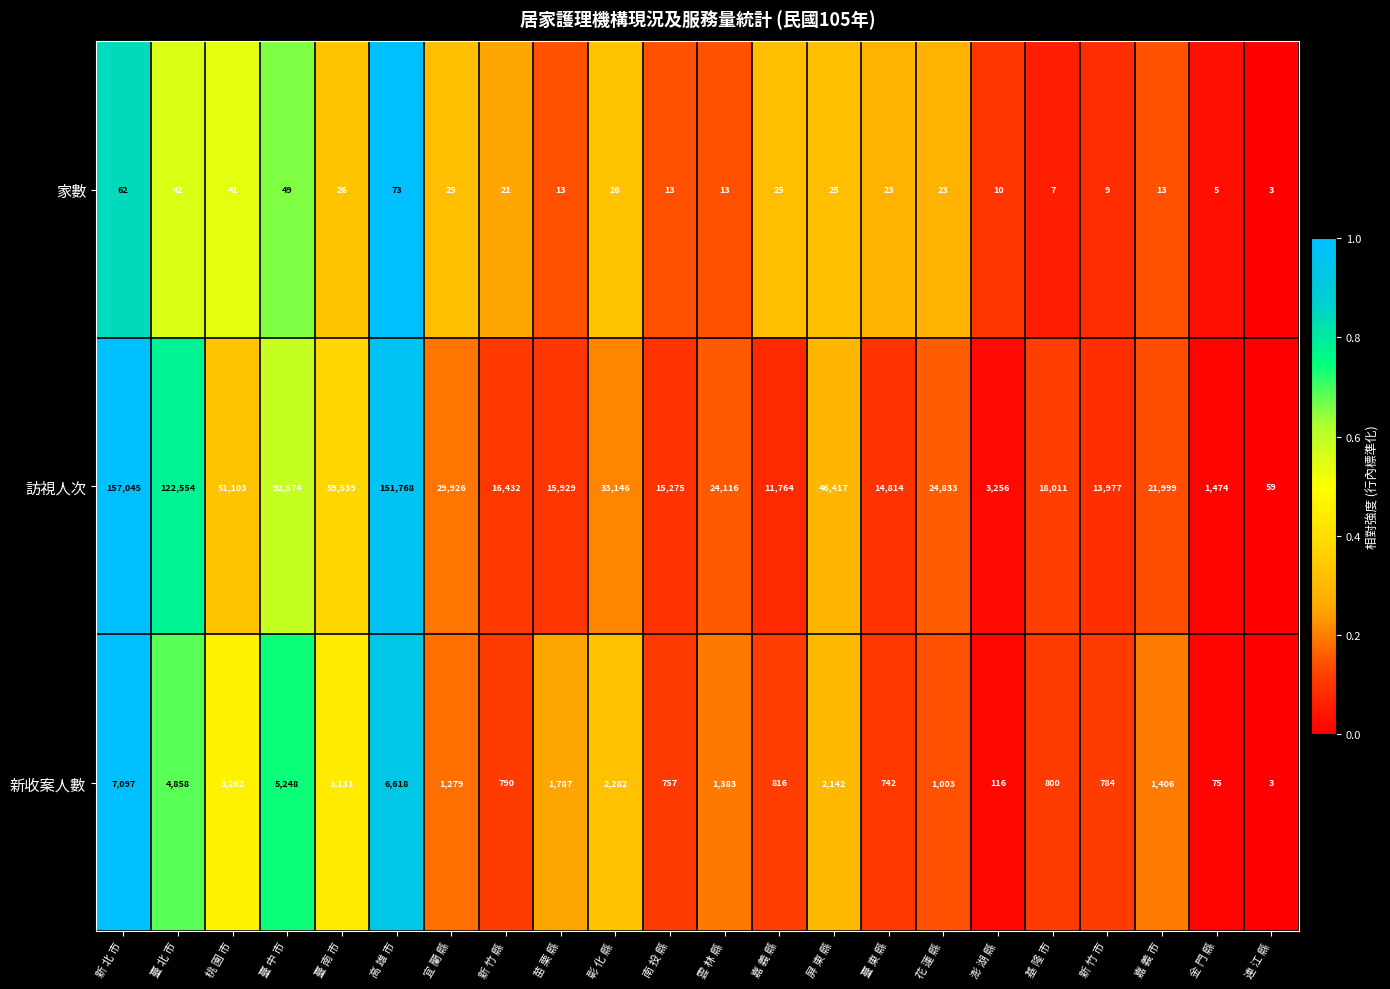

Which series has the widest spread of values?

訪視人次